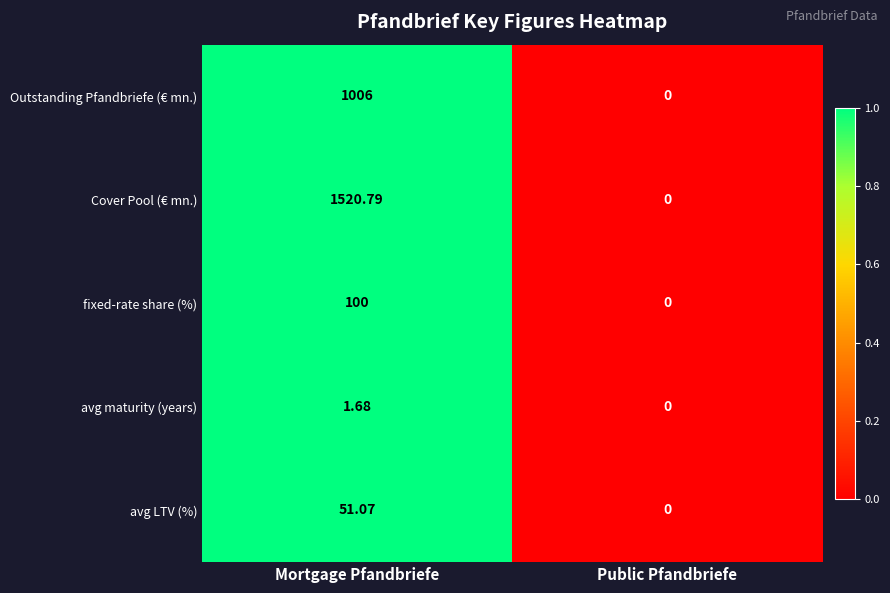

How many categories are shown in the chart?

2